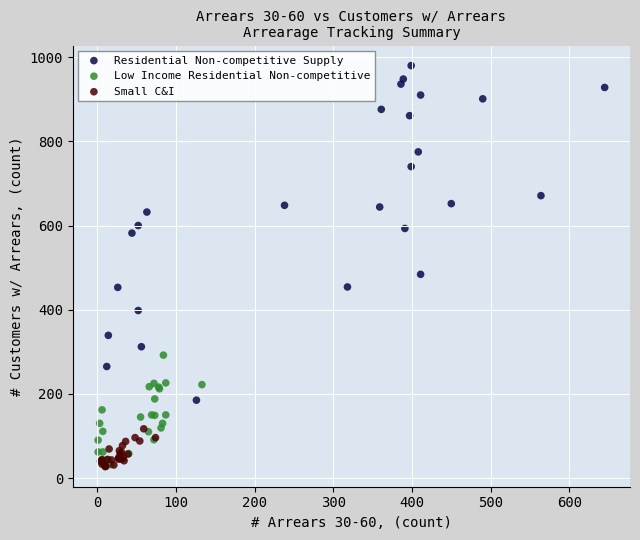

Which series contains the highest Y value?

Residential Non-competitive Supply